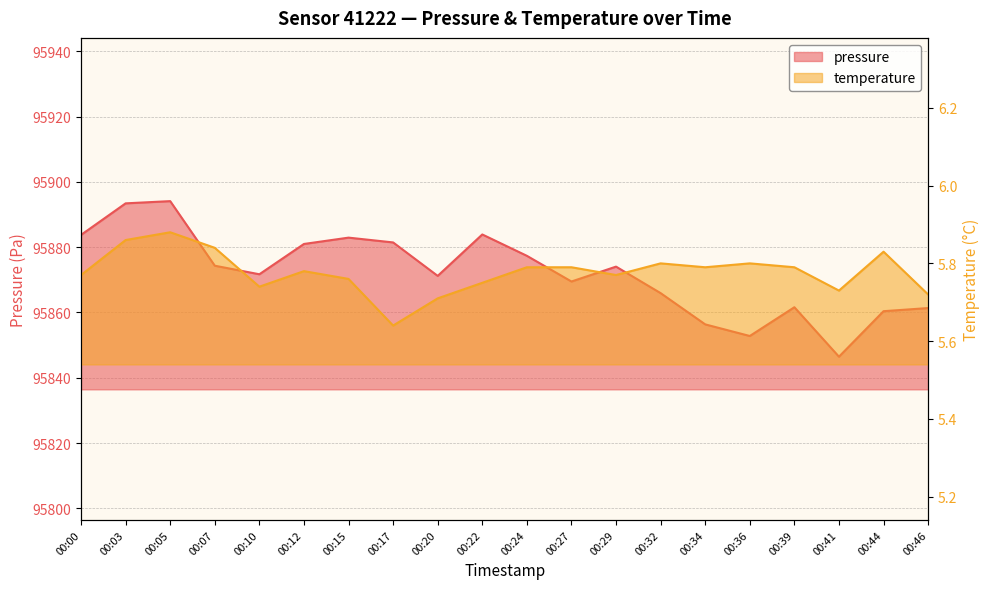

True or false: pressure and temperature cross at least once.

False